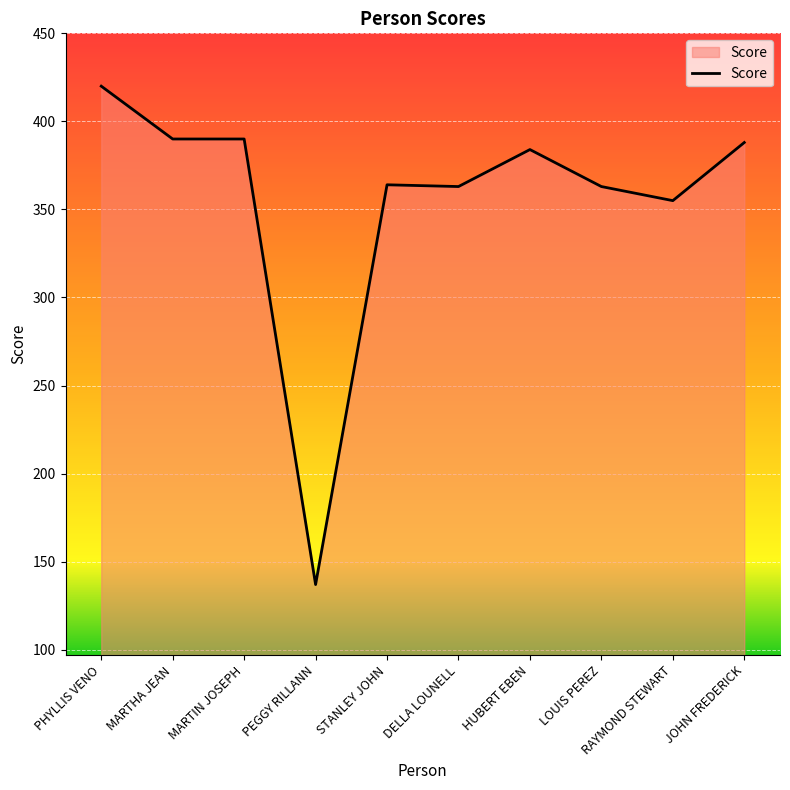

How many categories are shown in the chart?

10